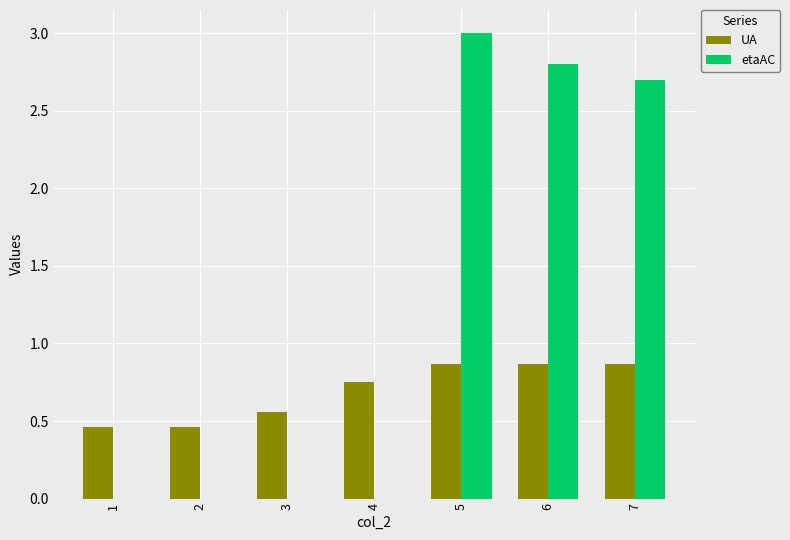

How many groups of bars are there?

7